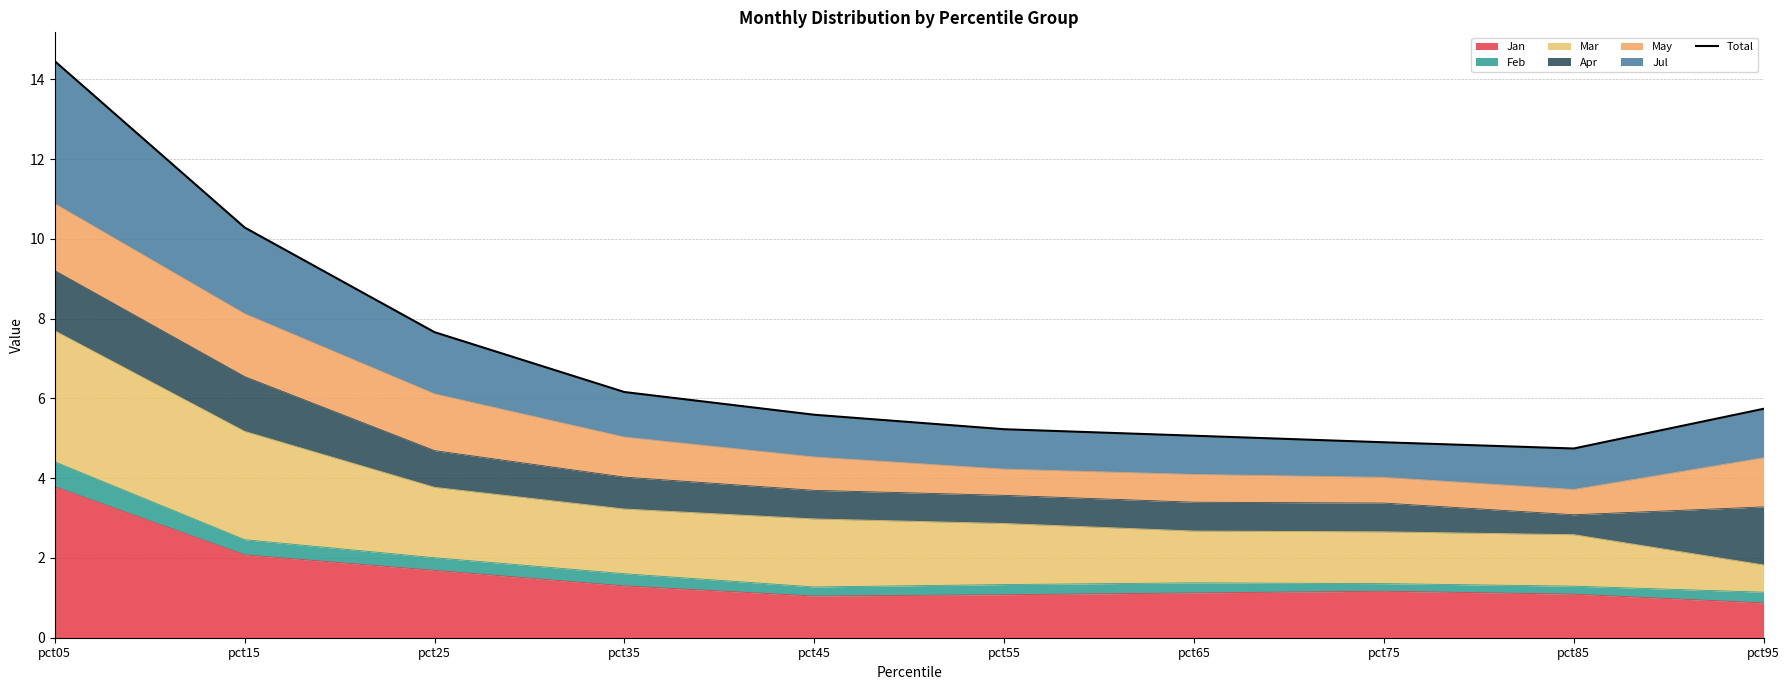

Which label corresponds to the largest value in the chart?

pct05